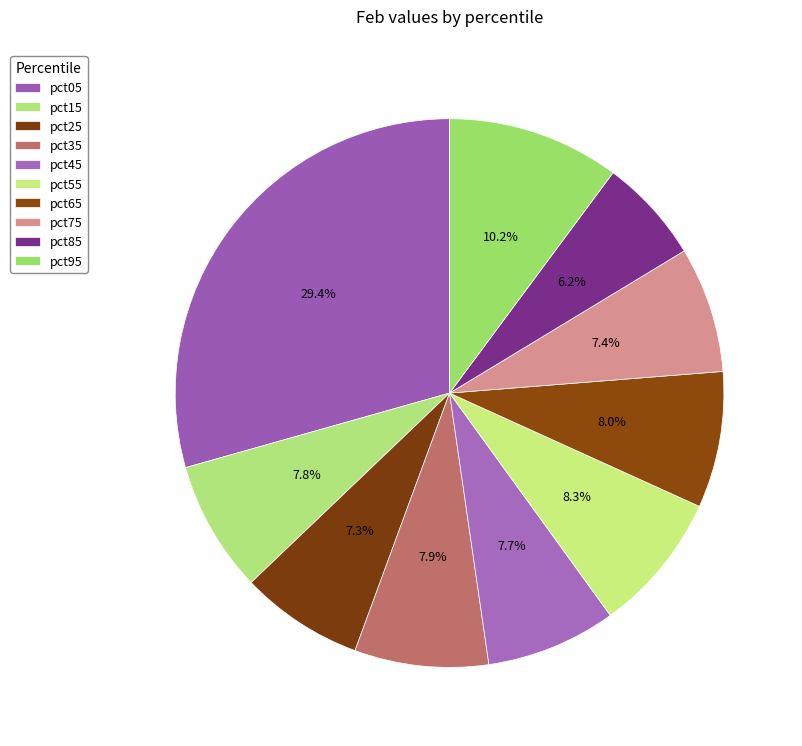

Which category has the biggest portion of the pie?

pct05